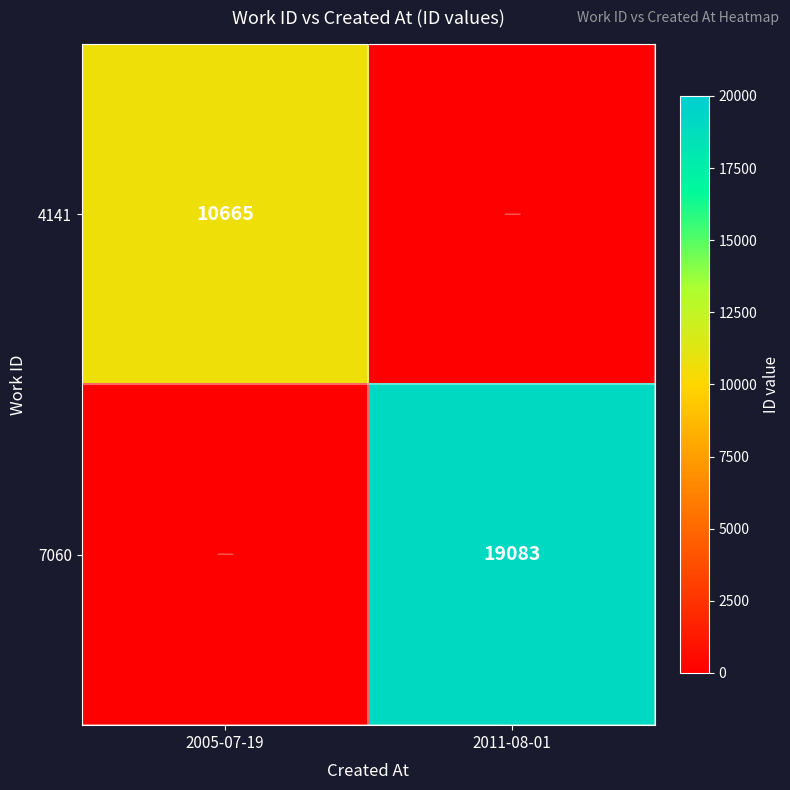

The value of 4141 at 2005-07-19 is 3585. True or false?

False